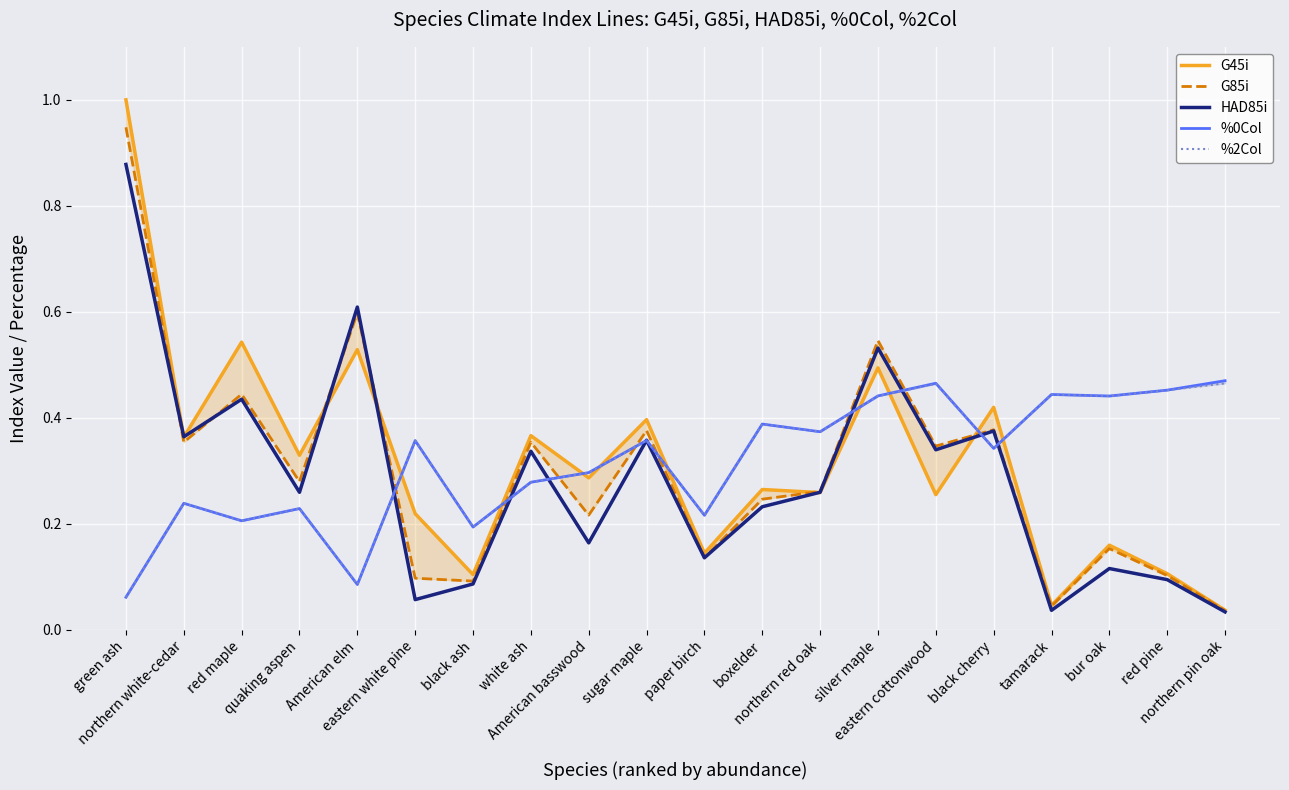

Which has a higher value, northern white-cedar or northern red oak?

northern white-cedar